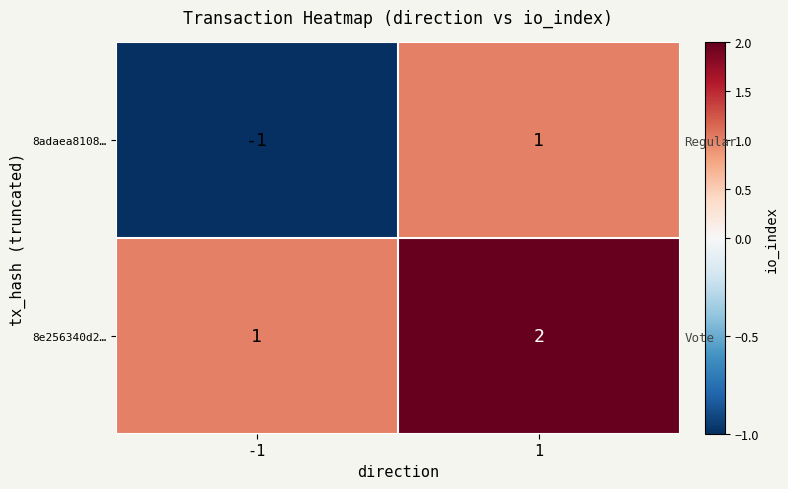

Between -1 and 1, which is larger?

1